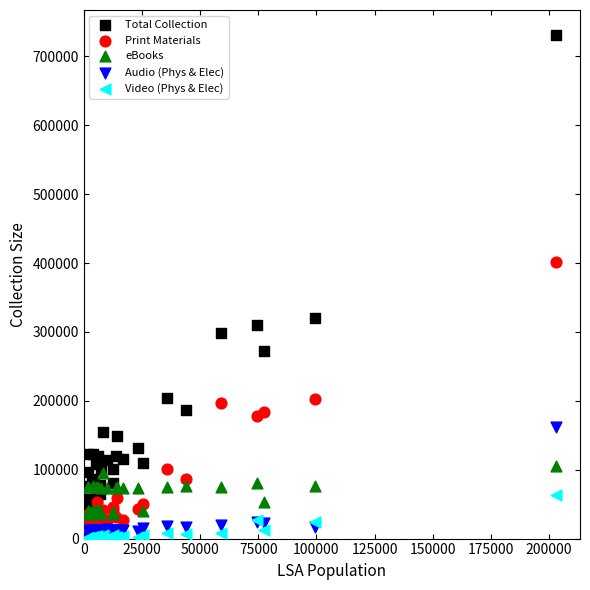

Across all series, what Y value is closest to 365476?

401058